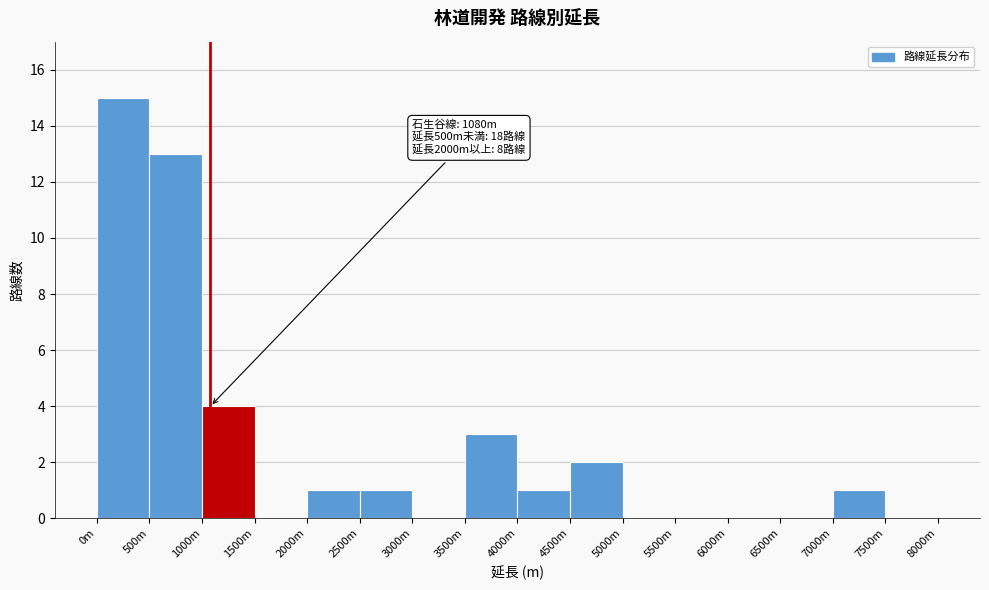

Reading left to right, list all the values displayed in this chart.

0m=15	500m=13	1000m=4	1500m=0	2000m=1	2500m=1	3000m=0	3500m=3	4000m=1	4500m=2	5000m=0	5500m=0	6000m=0	6500m=0	7000m=1	7500m=0